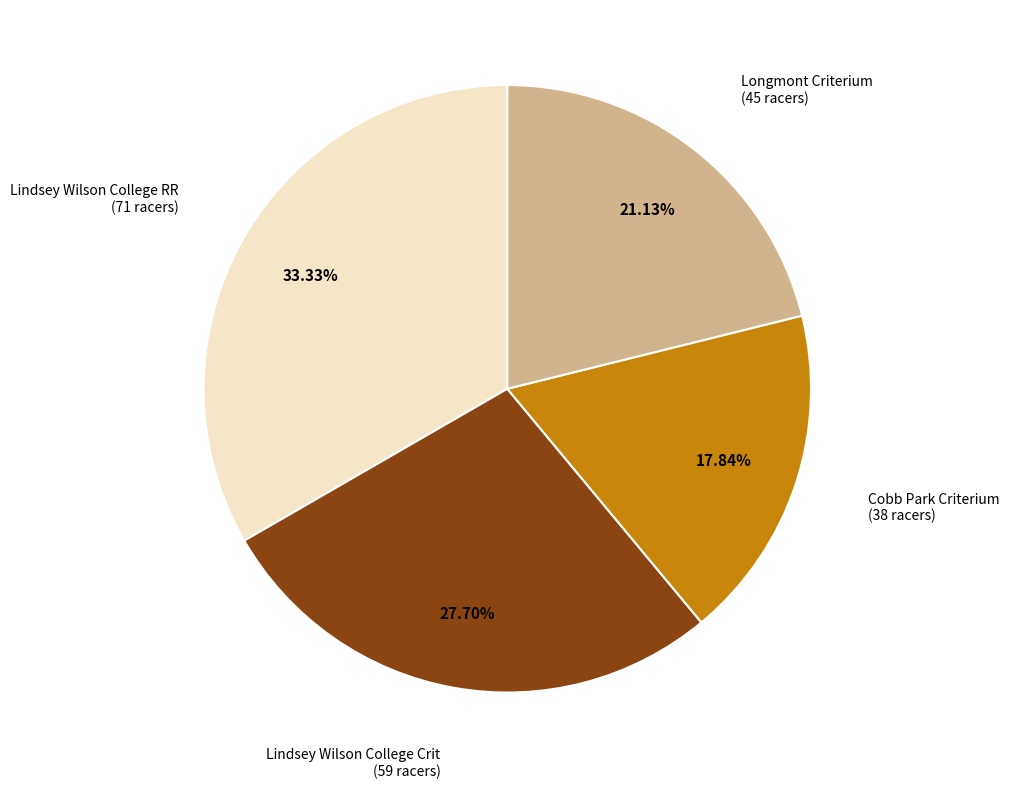

Combined, what portion of the pie is Cobb Park Criterium and Lindsey Wilson College Crit?

45.5%